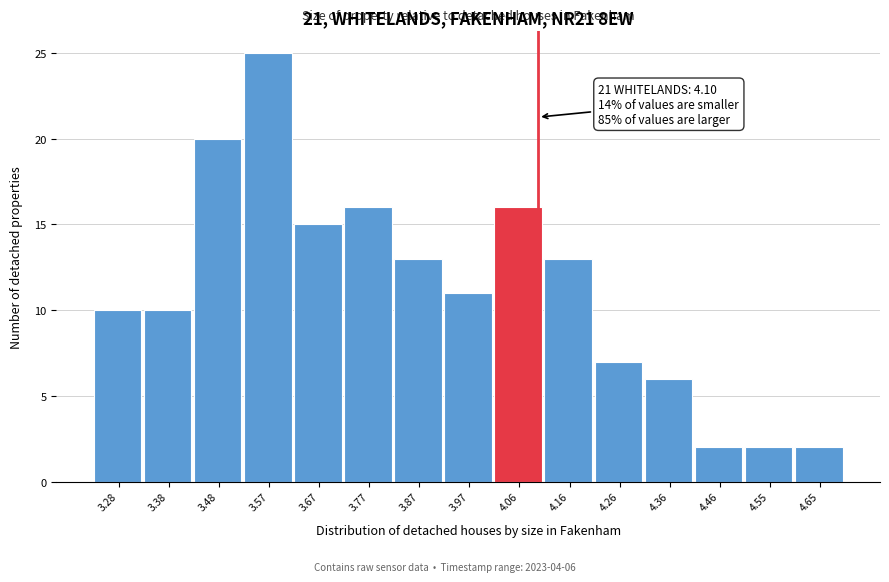

Which range on the x-axis has the tallest bar?

3.524 to 3.622